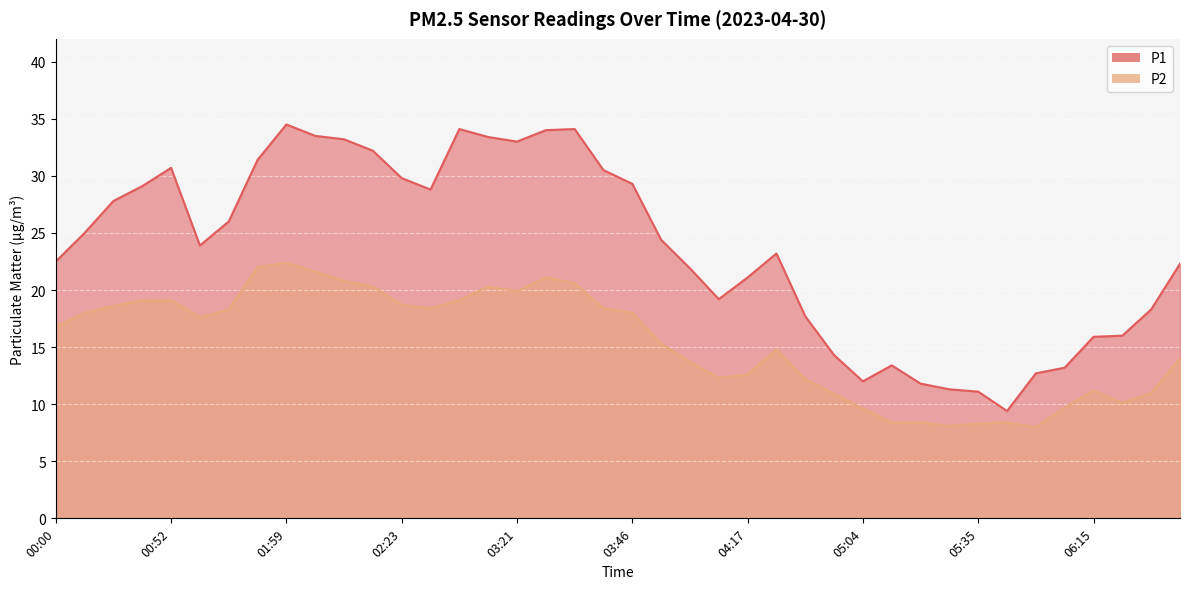

The value of P1 at 03:03 is 57.6. True or false?

False